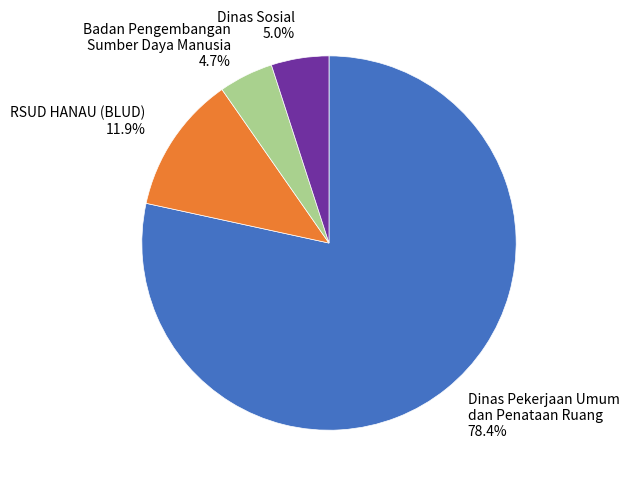

Which category has the biggest portion of the pie?

Dinas Pekerjaan Umum dan Penataan Ruang